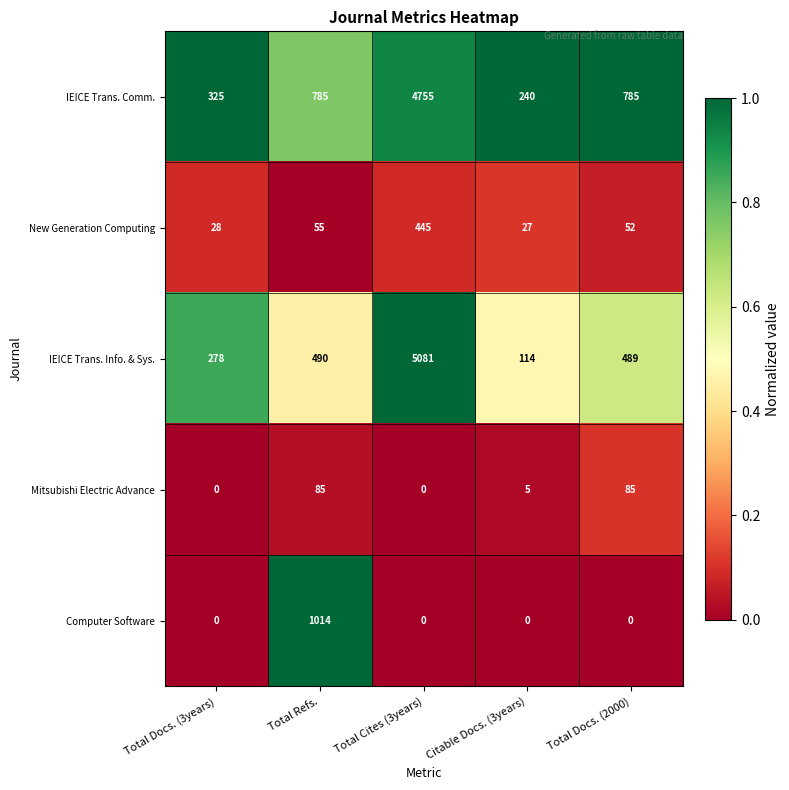

What is the sum of all Mitsubishi Electric Advance values?

175